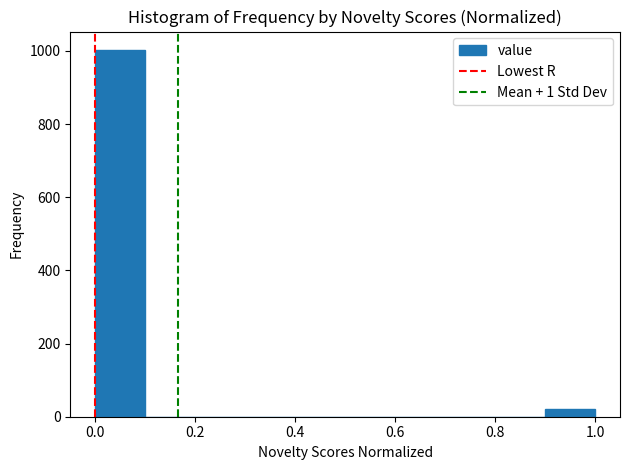

Over which range of the x-axis is the bar tallest?

0.0 to 0.1